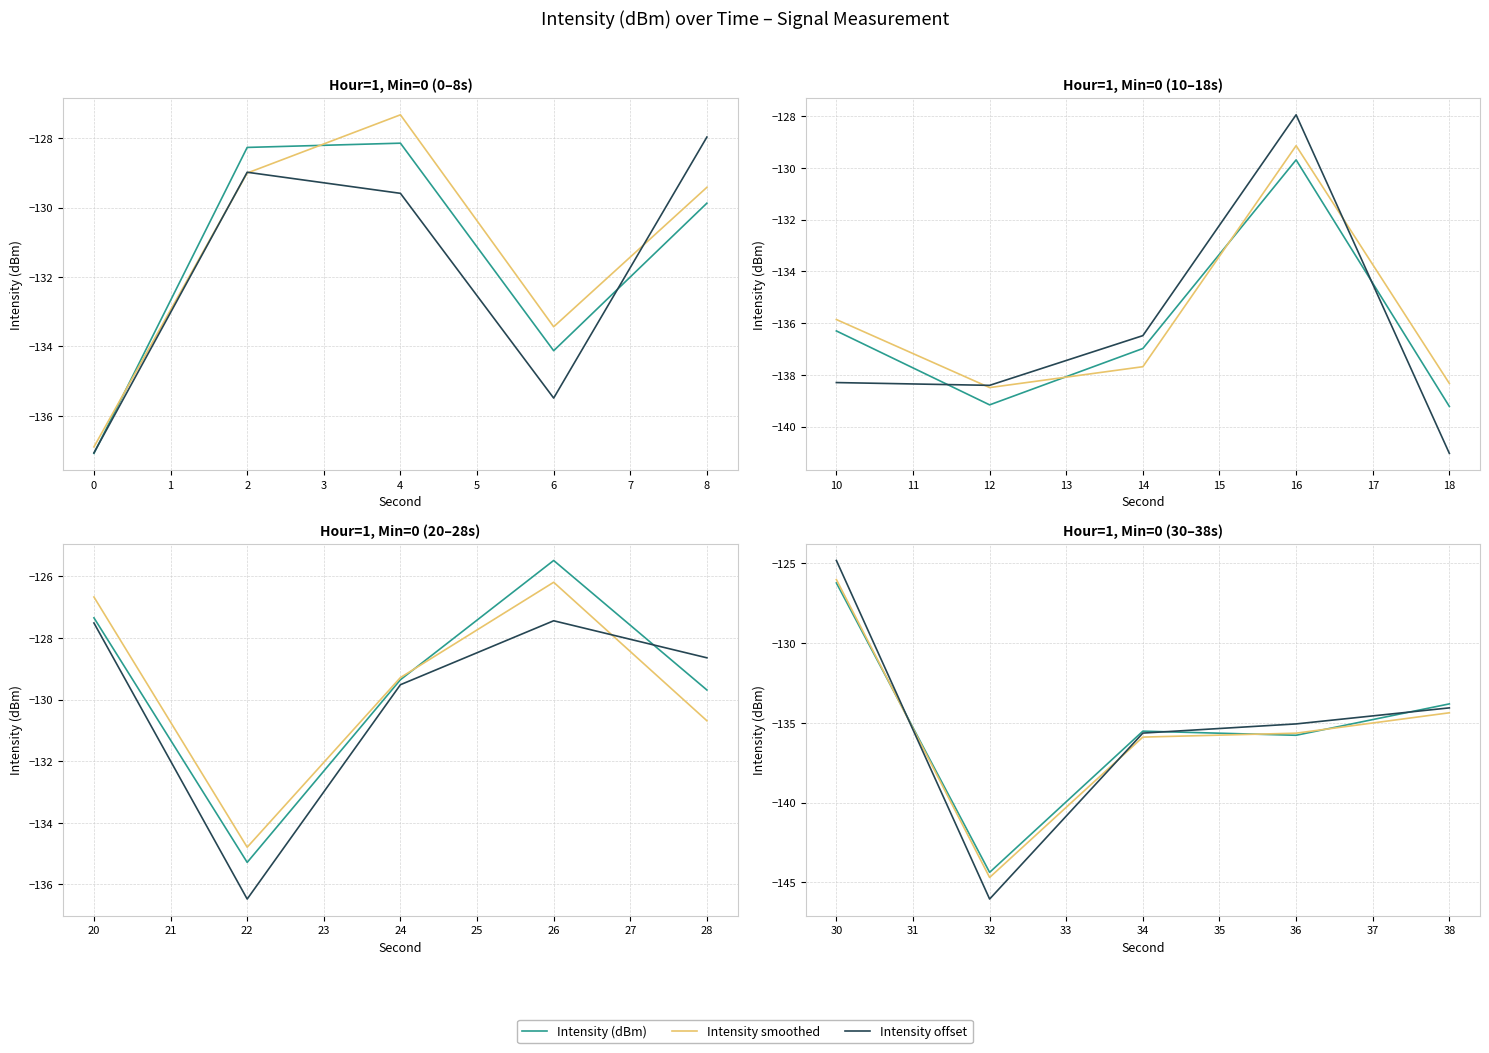

What is the greatest value displayed?

-124.8